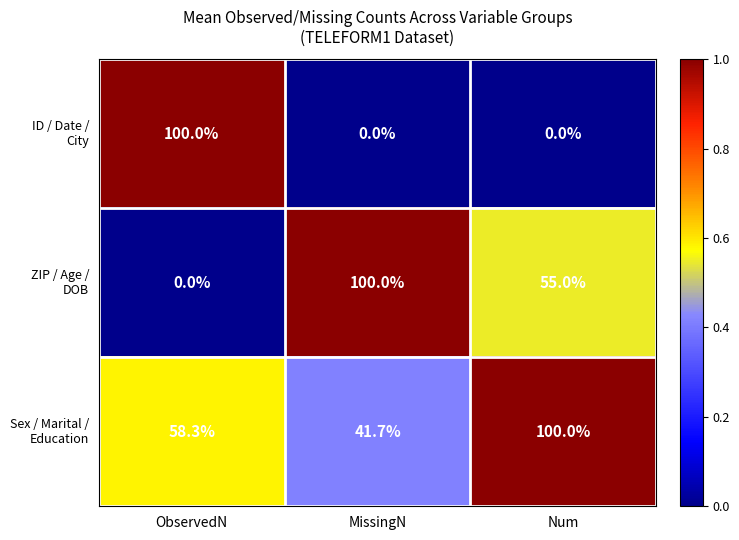

What is the maximum value shown in the chart?

100.0